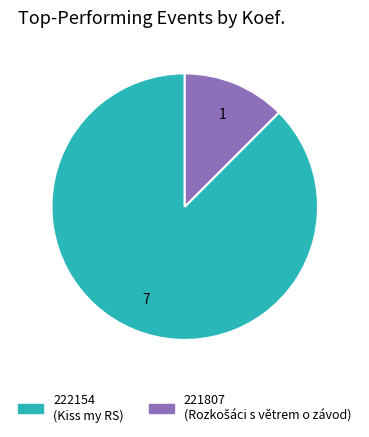

Combined, do 221807 and 222154 account for over 50%?

Yes